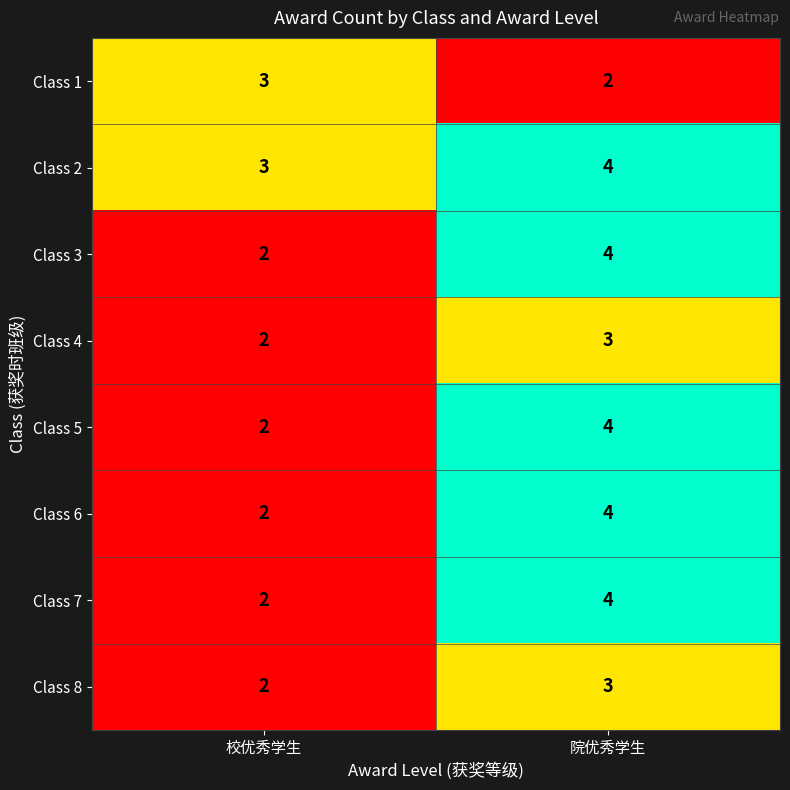

How many data points does each series have?

2